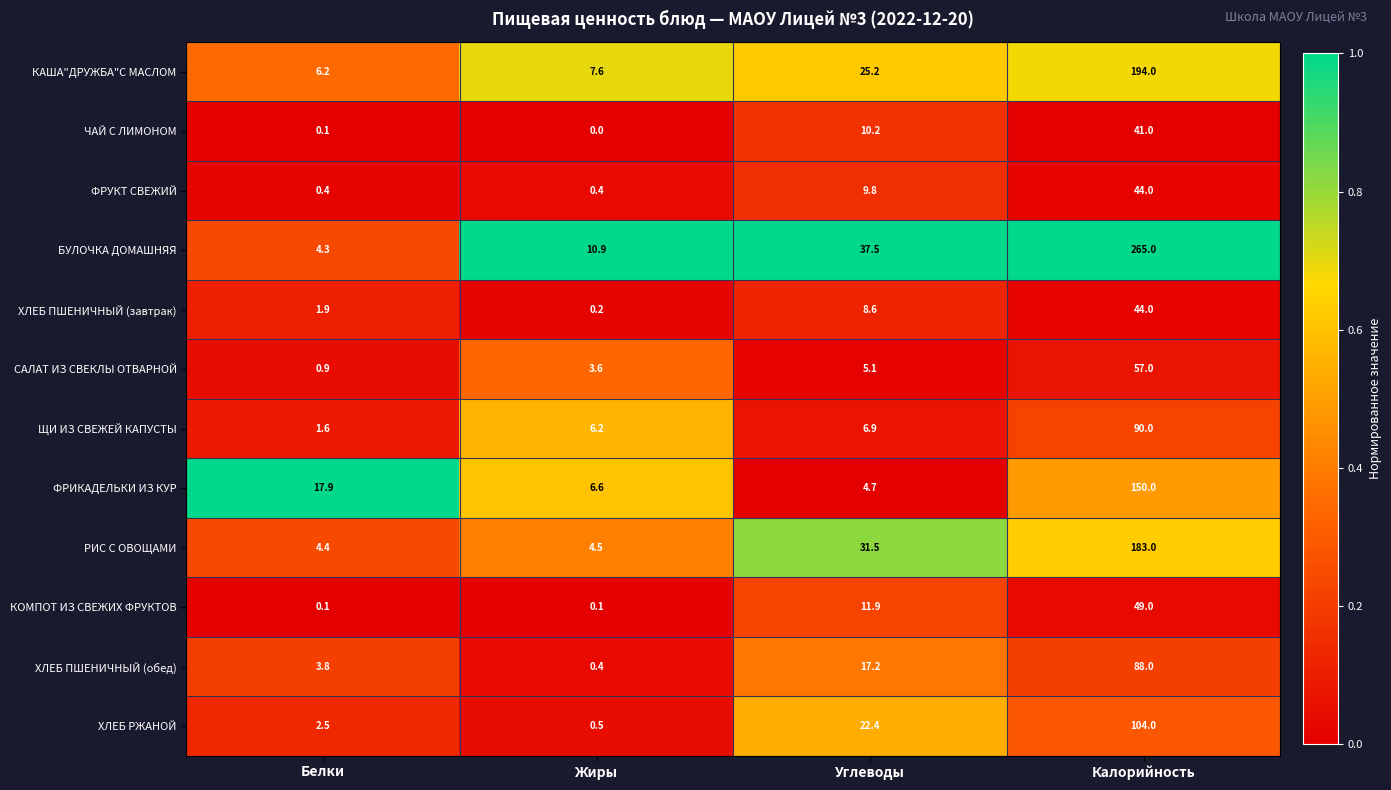

What is the difference between the maximum and minimum values in the БУЛОЧКА ДОМАШНЯЯ series?

260.7